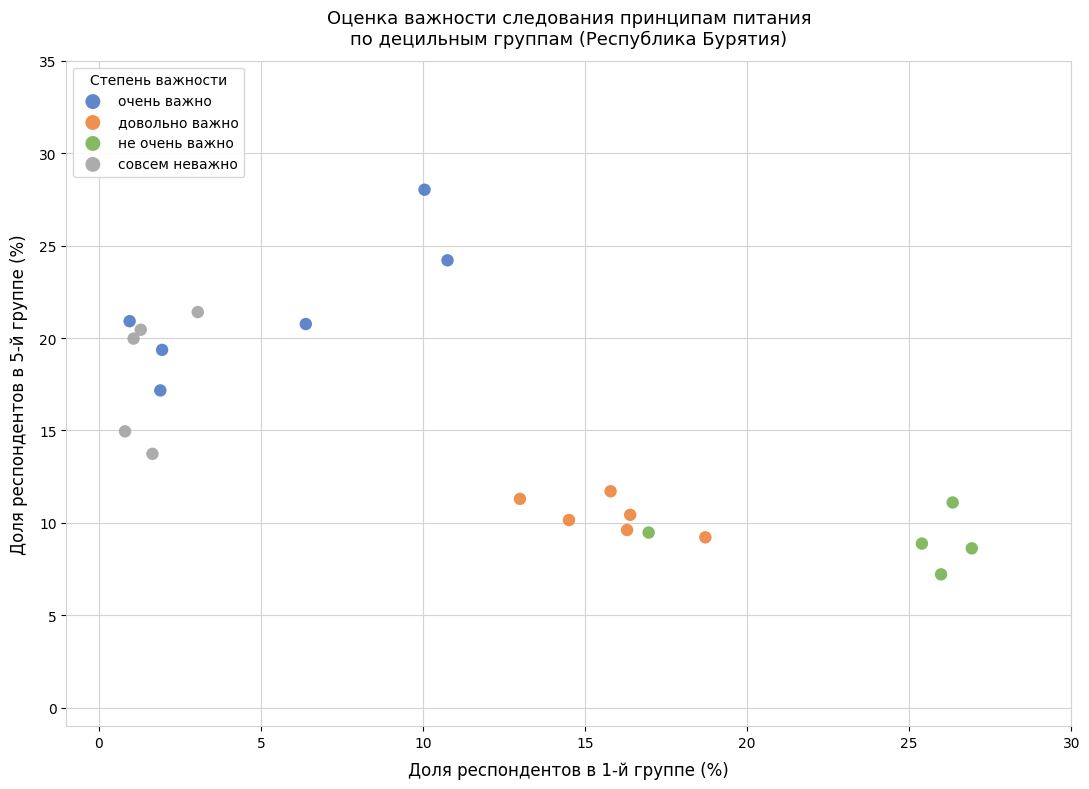

Which series contains the highest Y value?

очень важно